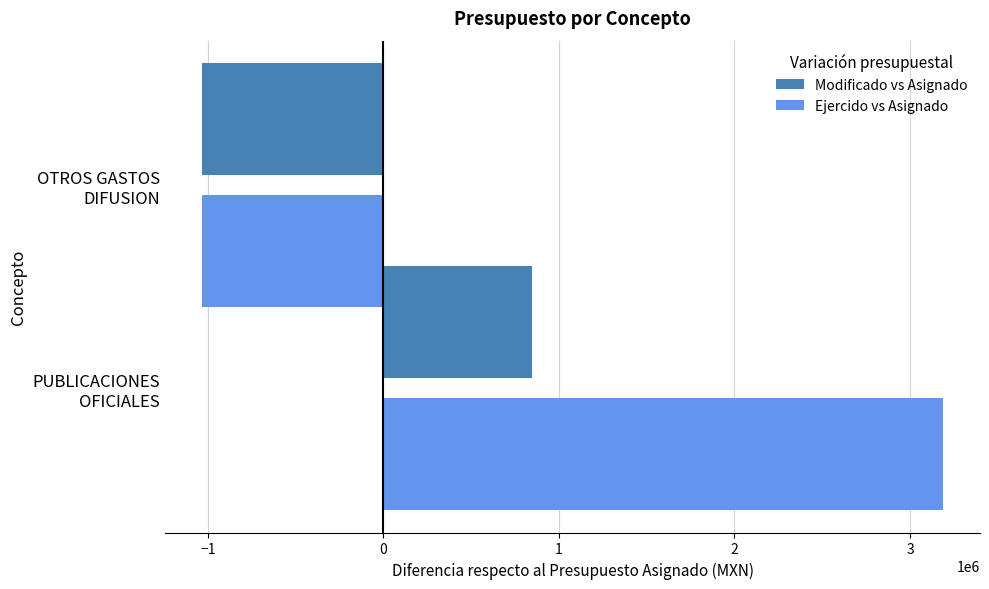

What is the minimum value shown in the chart?

-1032960